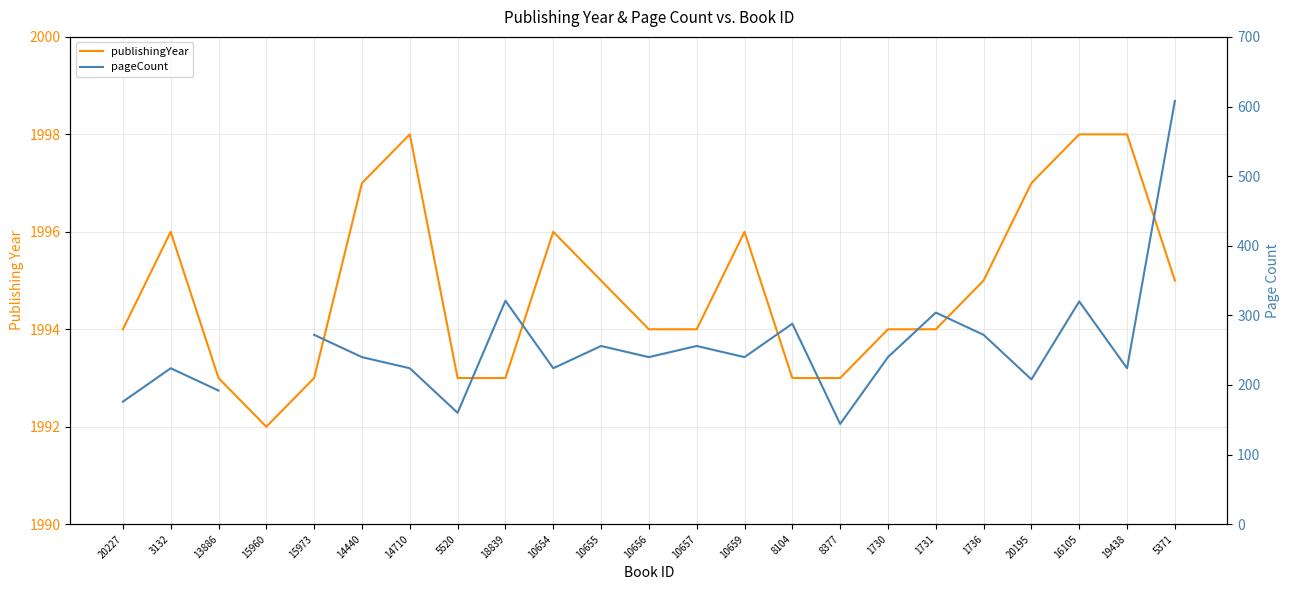

What is the label of the 15th point from the left?

8104